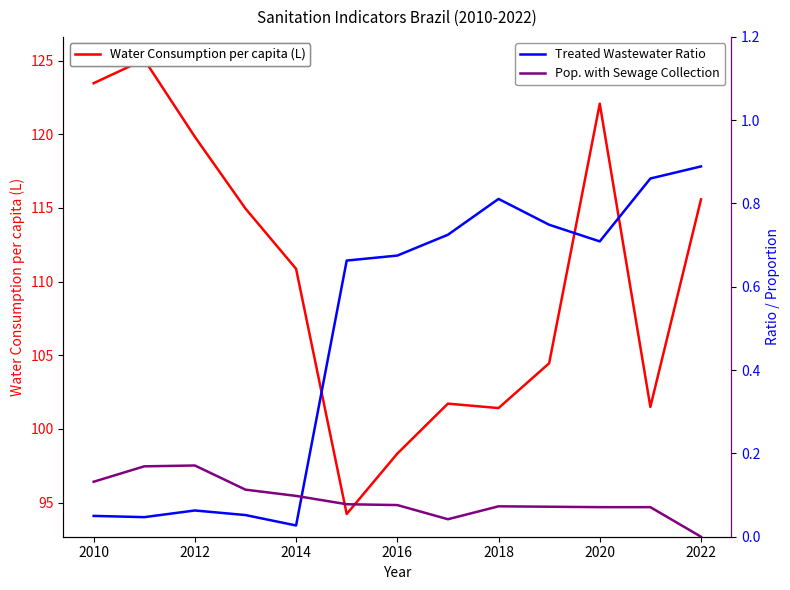

Reading left to right, list all the values displayed in this chart.

Water Consumption per capita (L): 123.5	125.1	119.8	115.0	110.9	94.2	98.3	101.7	101.4	104.5	122.1	101.5	115.6
Treated Wastewater Ratio: 0.1	0.0	0.1	0.1	0.0	0.7	0.7	0.7	0.8	0.7	0.7	0.9	0.9
Pop. with Sewage Collection: 0.1	0.2	0.2	0.1	0.1	0.1	0.1	0.0	0.1	0.1	0.1	0.1	0.0